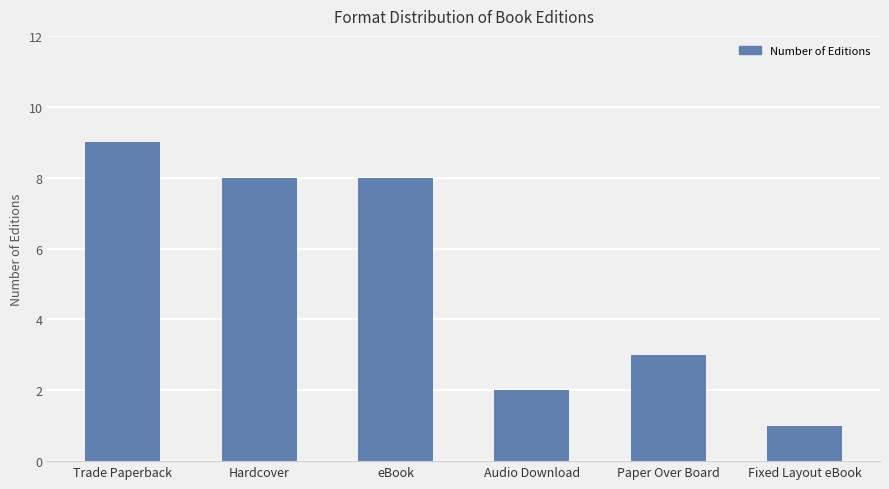

What is the difference between the values at Paper Over Board and Hardcover?

5